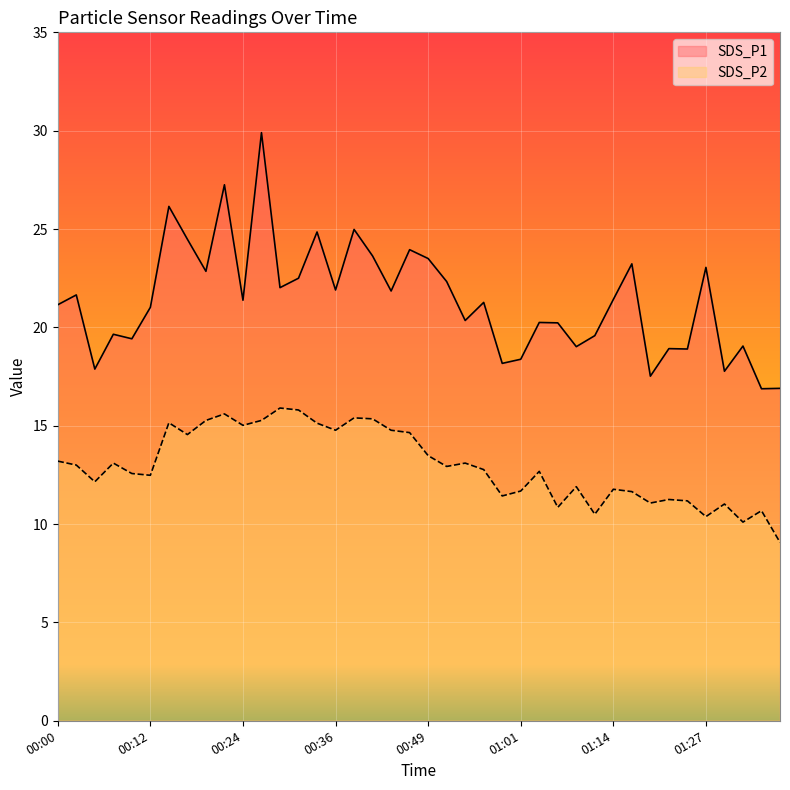

What is the sum of the SDS_P2 values at 00:07 and 00:27?

28.4